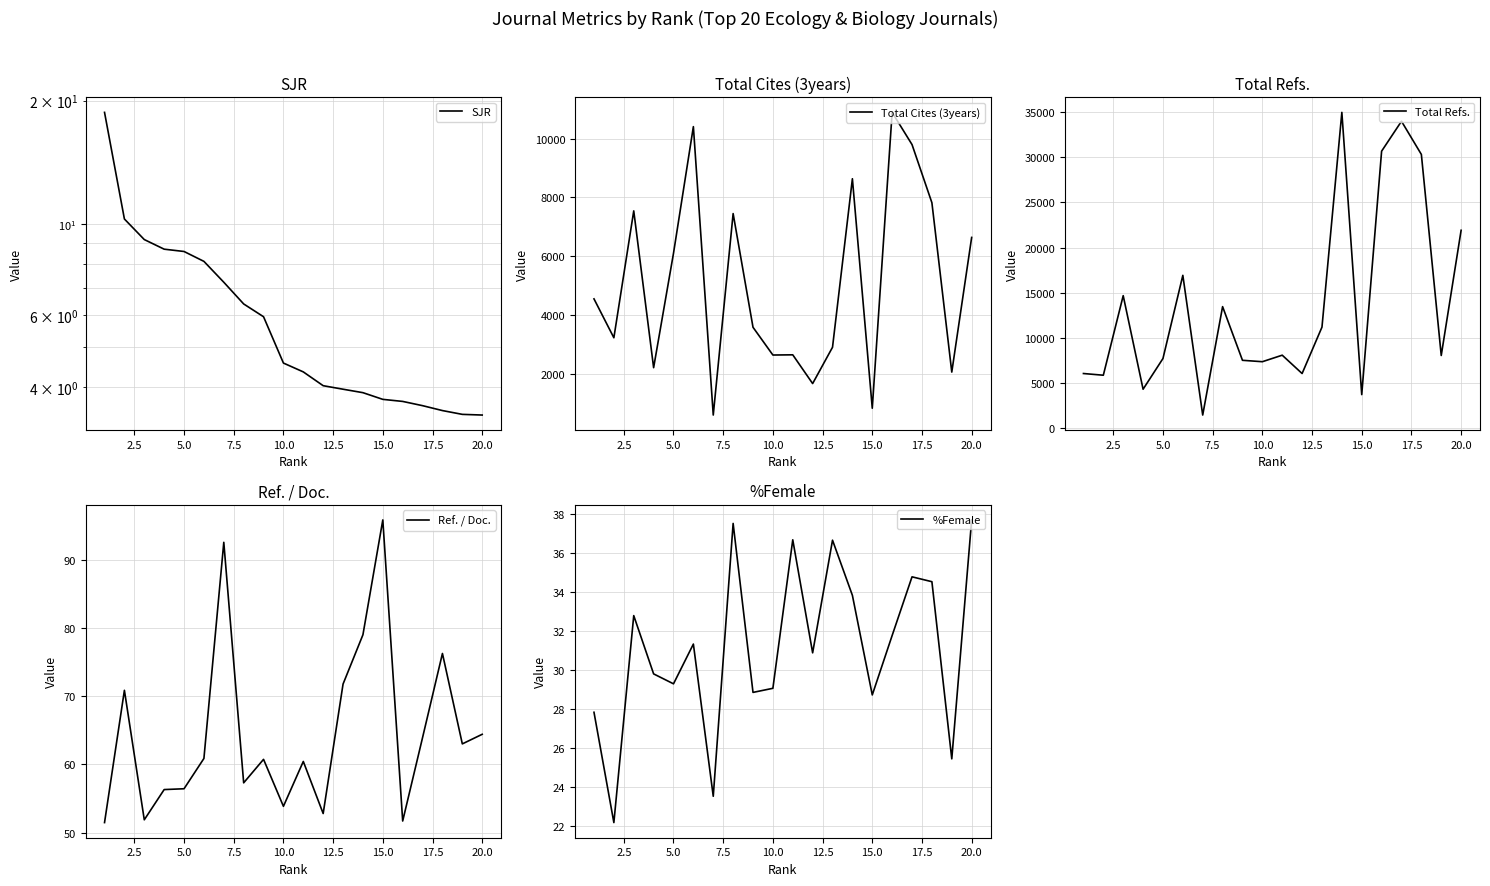

At which label does Ref. / Doc. reach its peak?

15.0